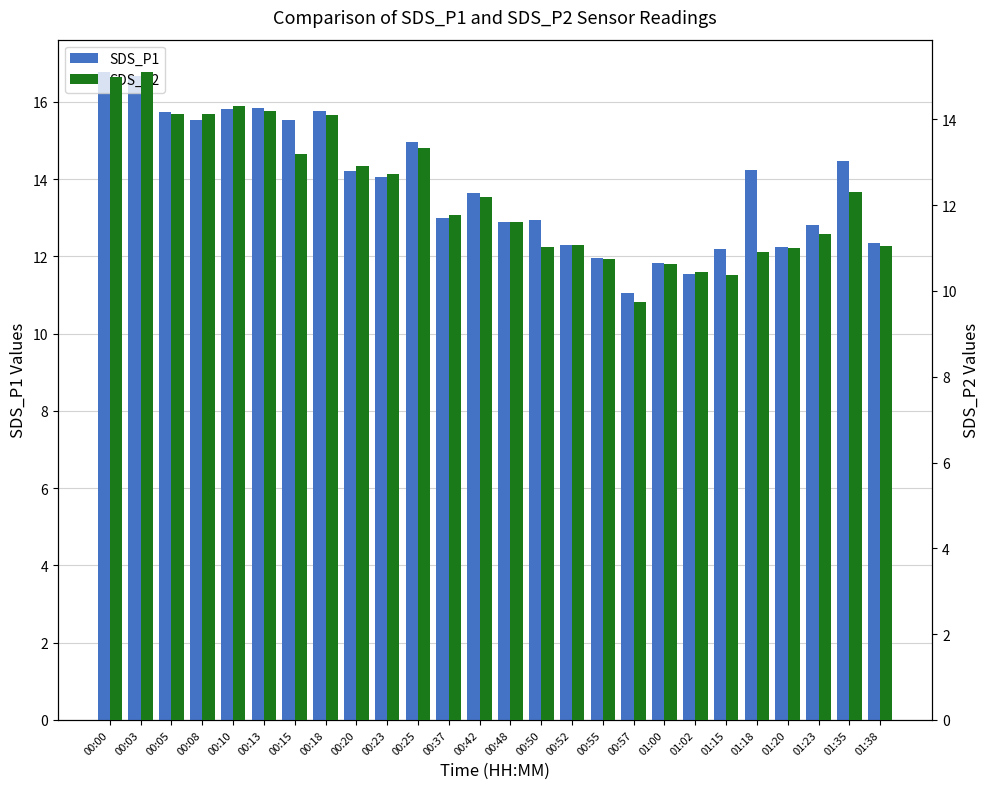

Which has a higher value, 00:52 or 00:18?

00:18